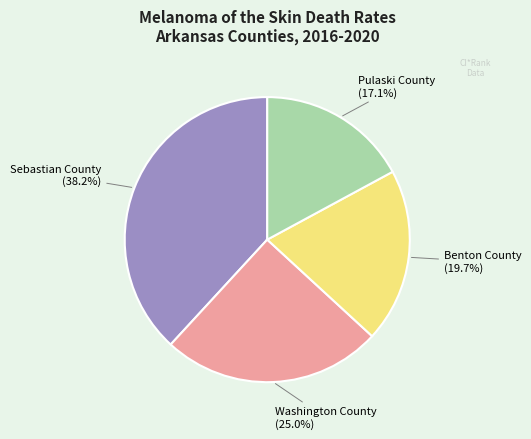

Is it true that Benton County is 30% of the pie?

False